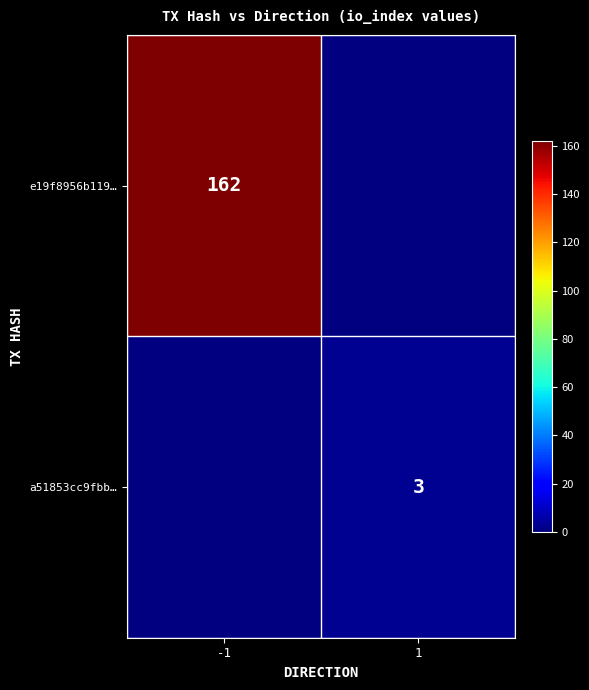

Is it true that e19f8956b119… equals 246 at -1?

False